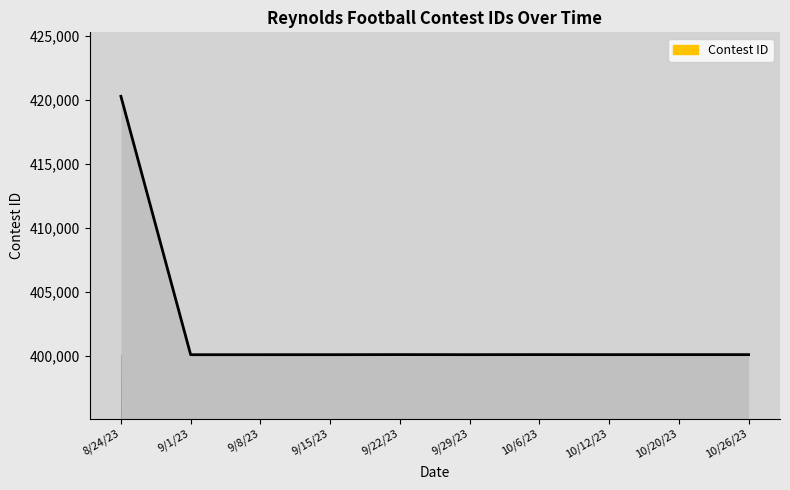

How many points are higher than both their immediate neighbors (excluding endpoints)?

3